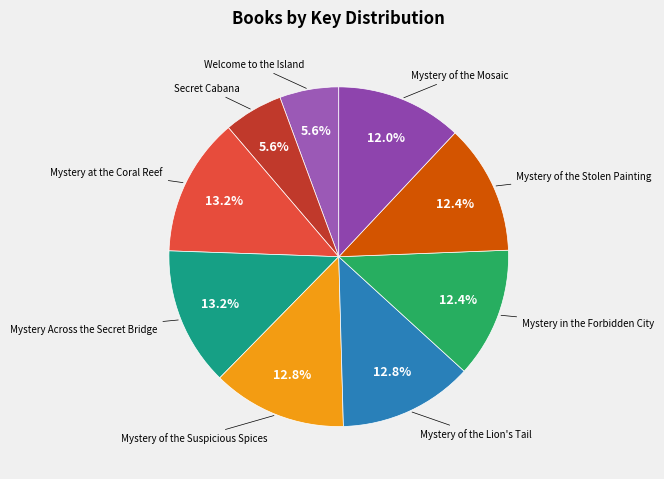

What is the smallest slice in the pie chart?

Welcome to the Island